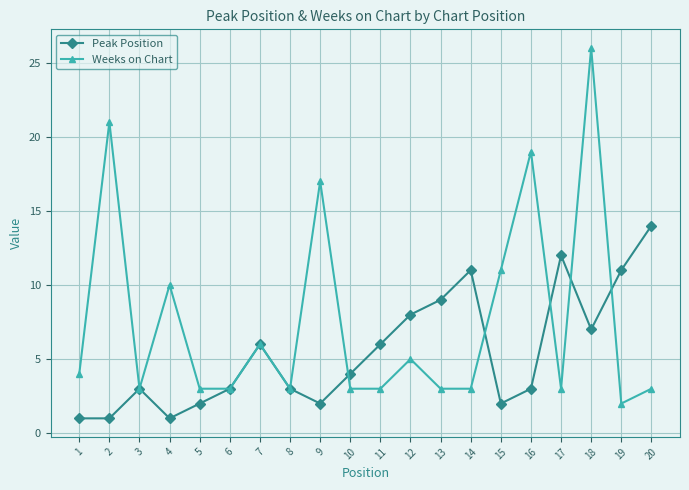

At which category does Weeks on Chart reach its first local peak?

2